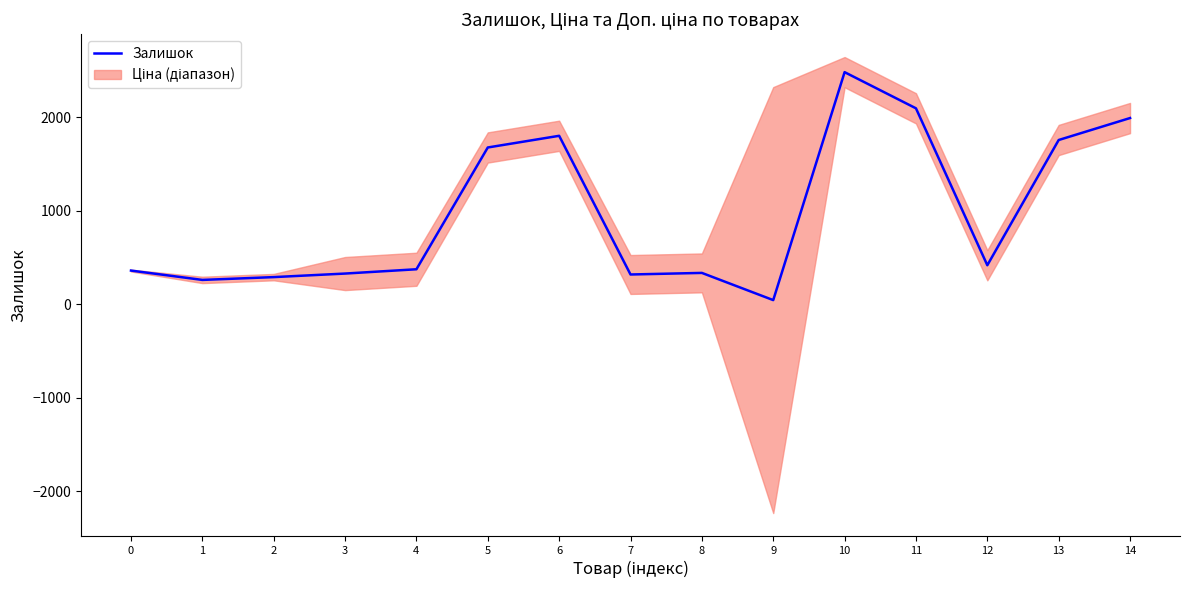

List the labels in order of value, largest first.

10, 11, 14, 6, 13, 5, 12, 4, 0, 8, 3, 7, 2, 1, 9